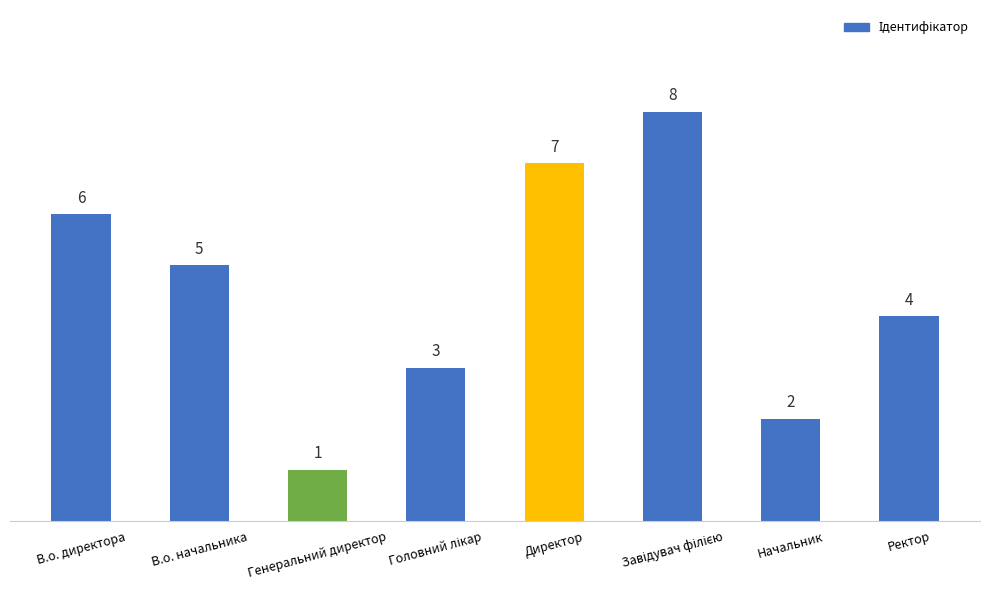

What is the difference between the maximum and minimum values?

7